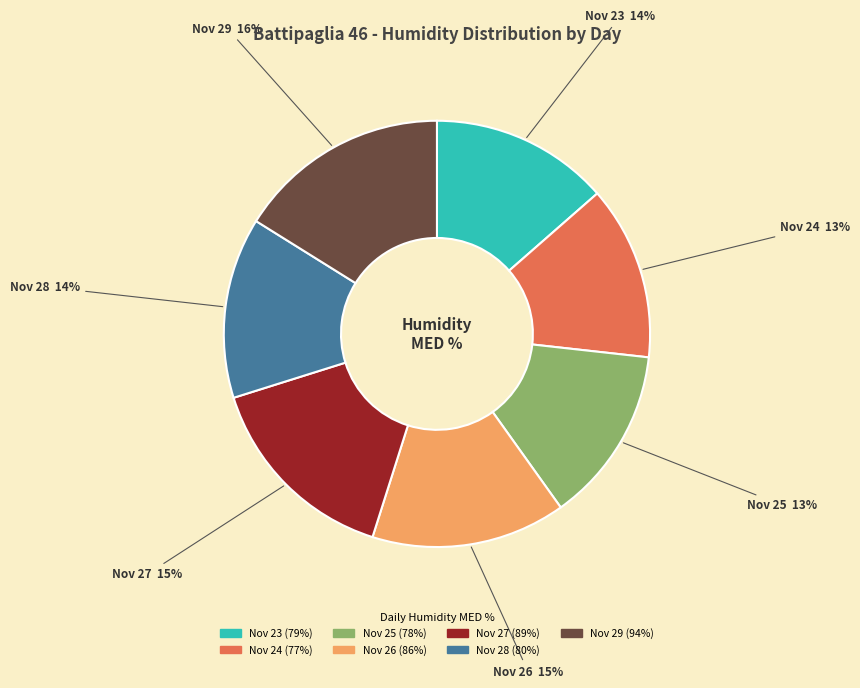

Does any single category account for the majority?

No